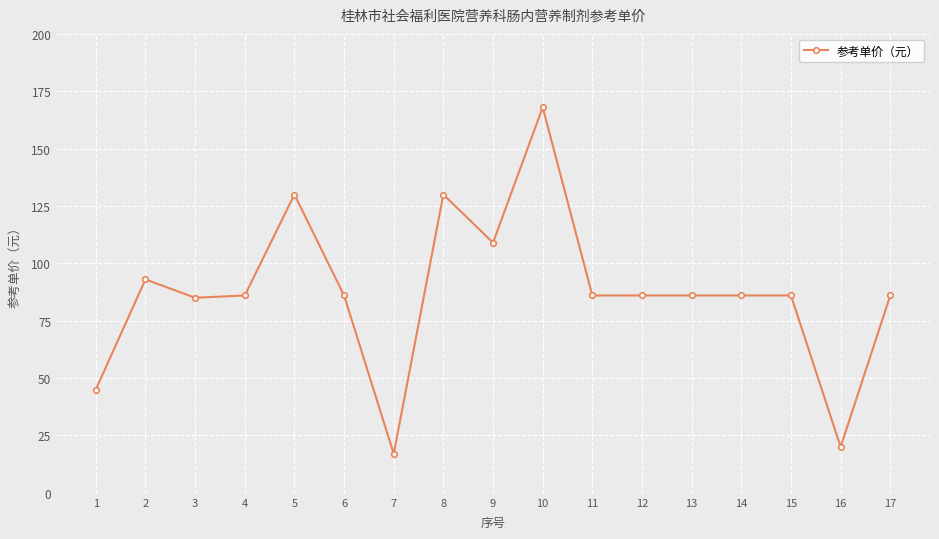

At which label does the data first exceed 86?

2